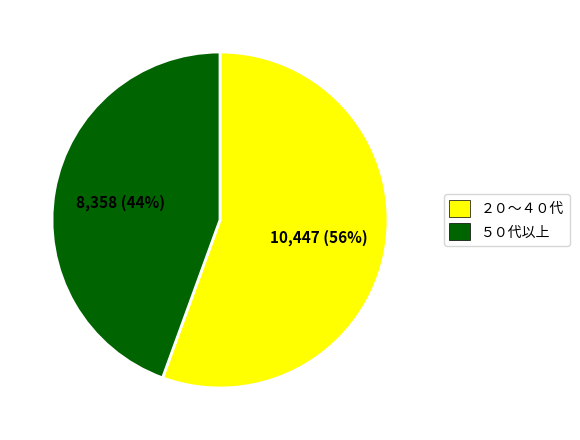

Does 8,358 (44%) account for over 50% of the chart?

No